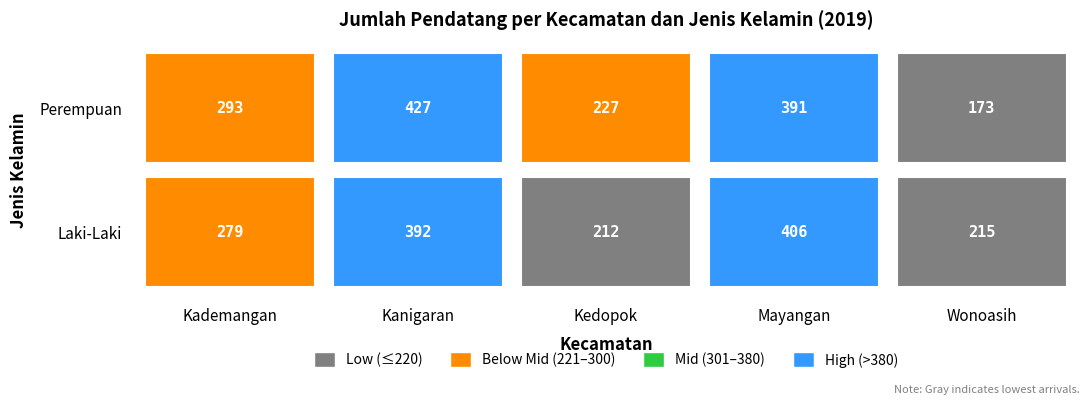

Reading left to right, transcribe all the data shown in this chart.

Kademangan: 279	293
Kanigaran: 392	427
Kedopok: 212	227
Mayangan: 406	391
Wonoasih: 215	173